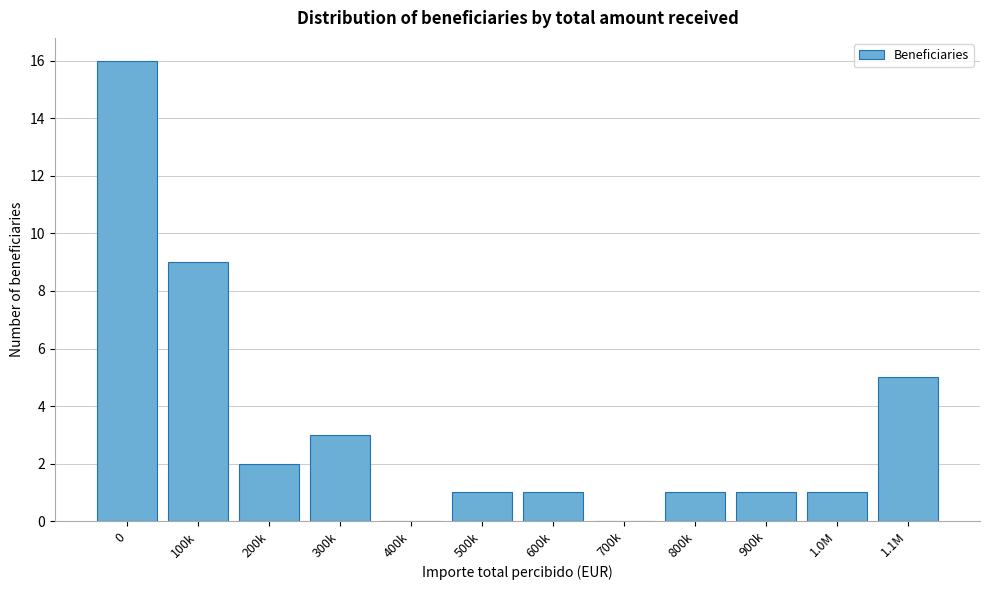

Reading left to right, extract all data points from this chart.

0=16	100k=9	200k=2	300k=3	400k=0	500k=1	600k=1	700k=0	800k=1	900k=1	1.0M=1	1.1M=5